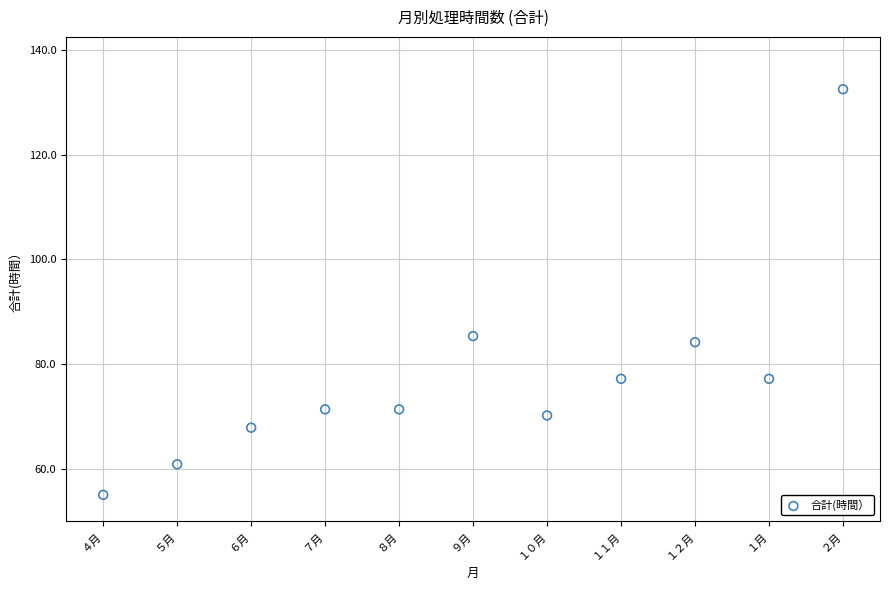

What Y value in the scatter plot is closest to 93?

85.3